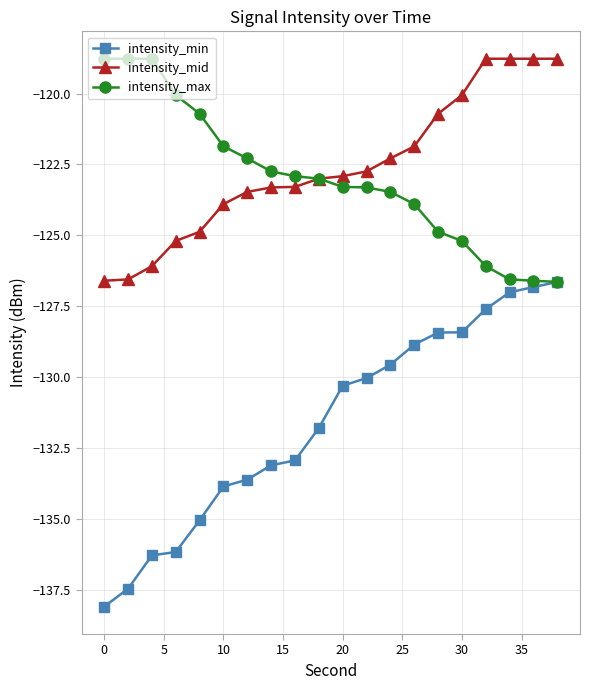

What is the smallest value displayed?

-138.1